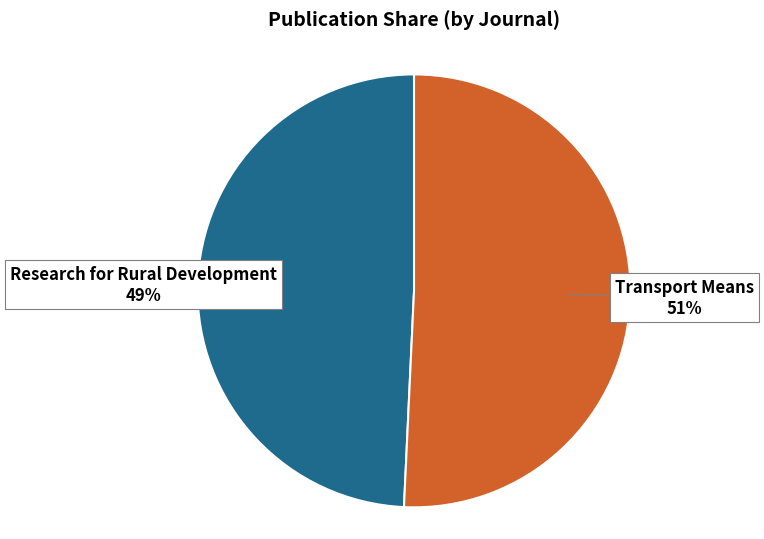

Rank the categories by value from highest to lowest.

Transport Means, Research for Rural Development